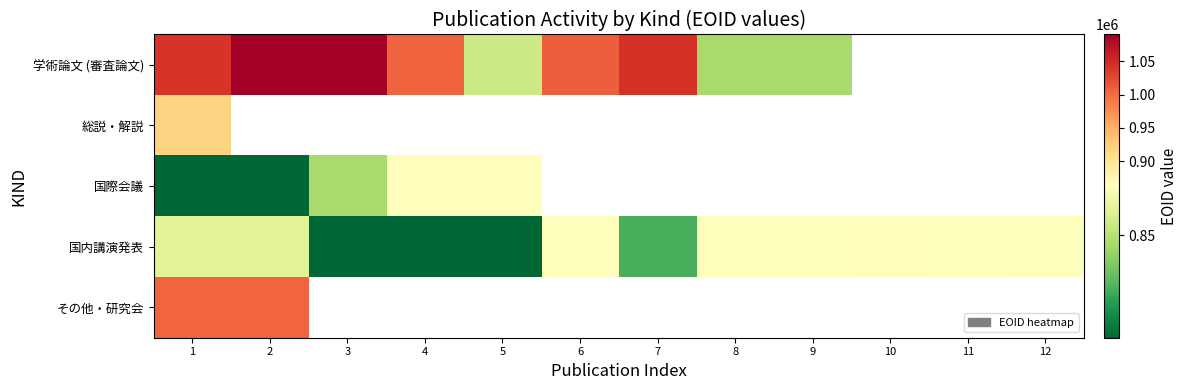

Is it true that 国際会議 equals 864409.0 at 5?

True